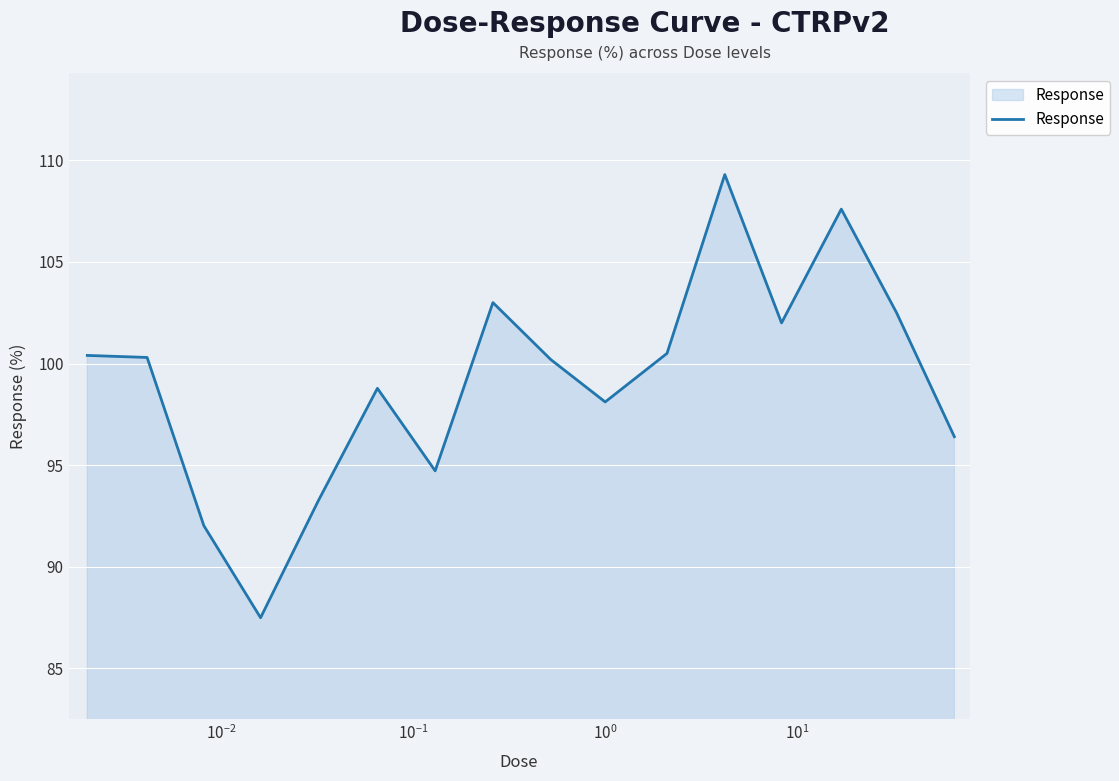

What is the maximum value shown in the chart?

109.3